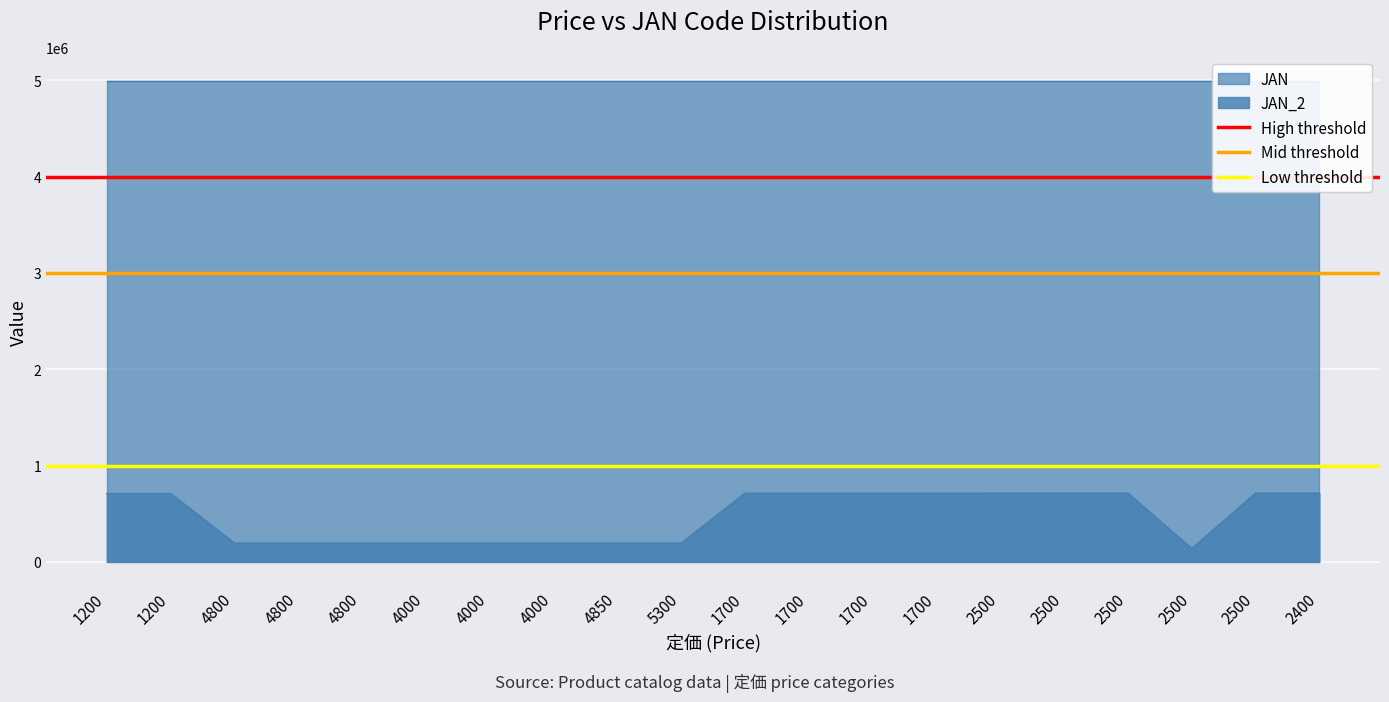

What is the average value of the High threshold series?

4000000